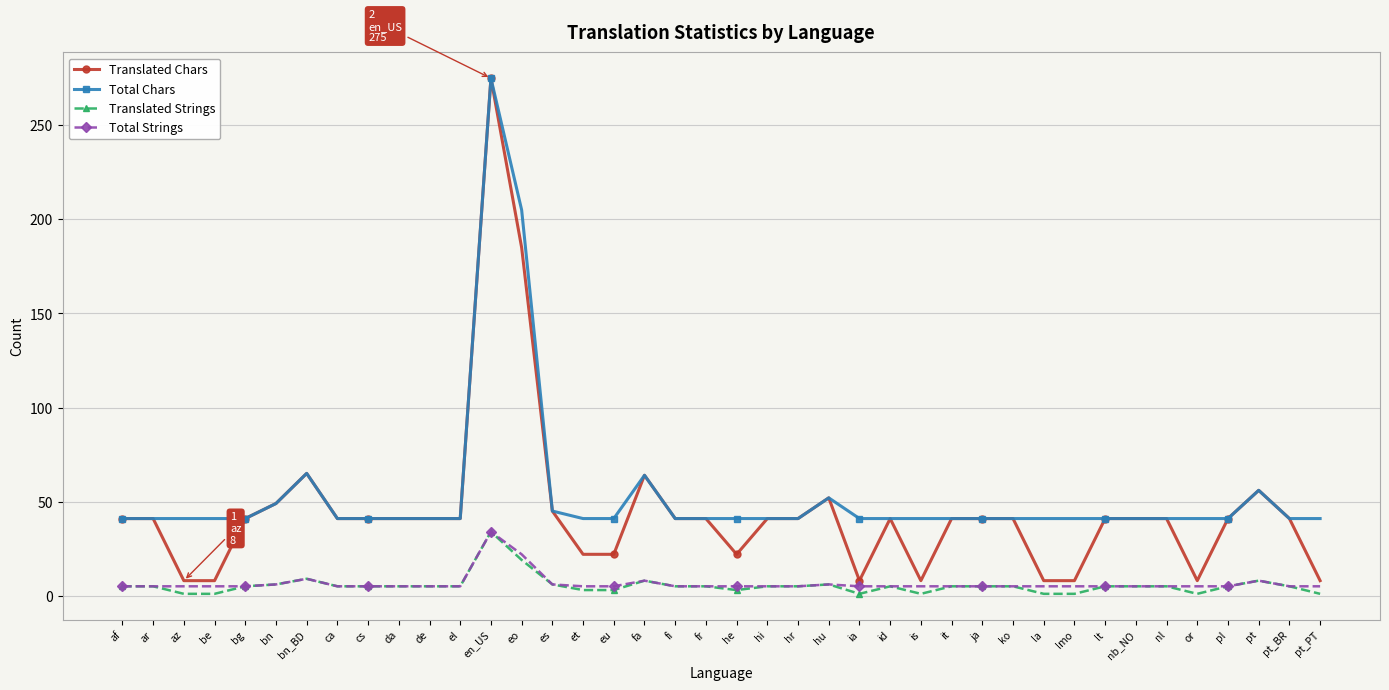

What is the average value of the Translated Strings series?

5